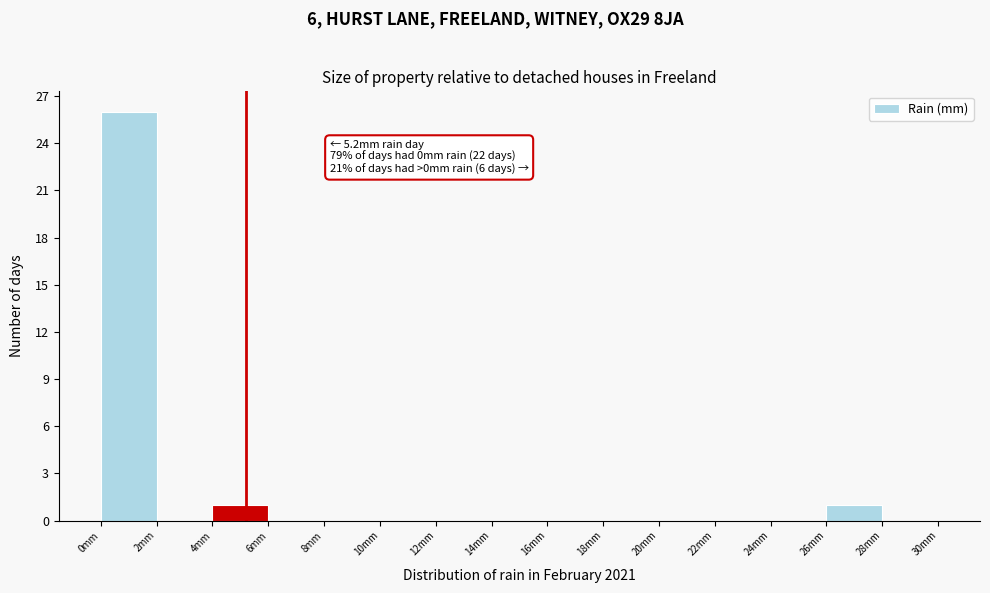

Which range on the x-axis has the tallest bar?

0 to 2